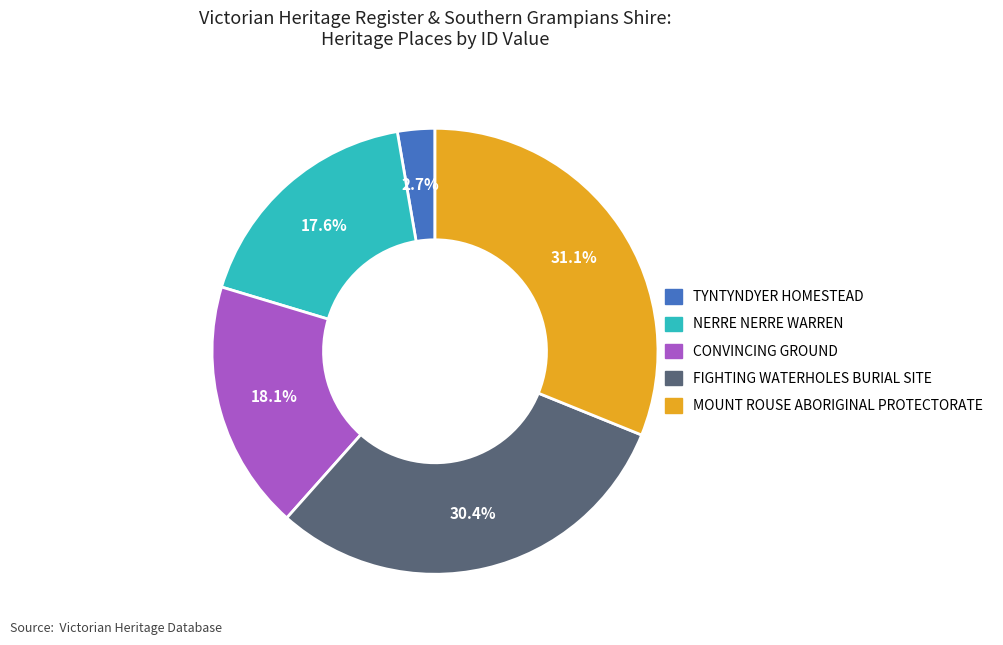

Which slice is the smallest?

TYNTYNDYER HOMESTEAD